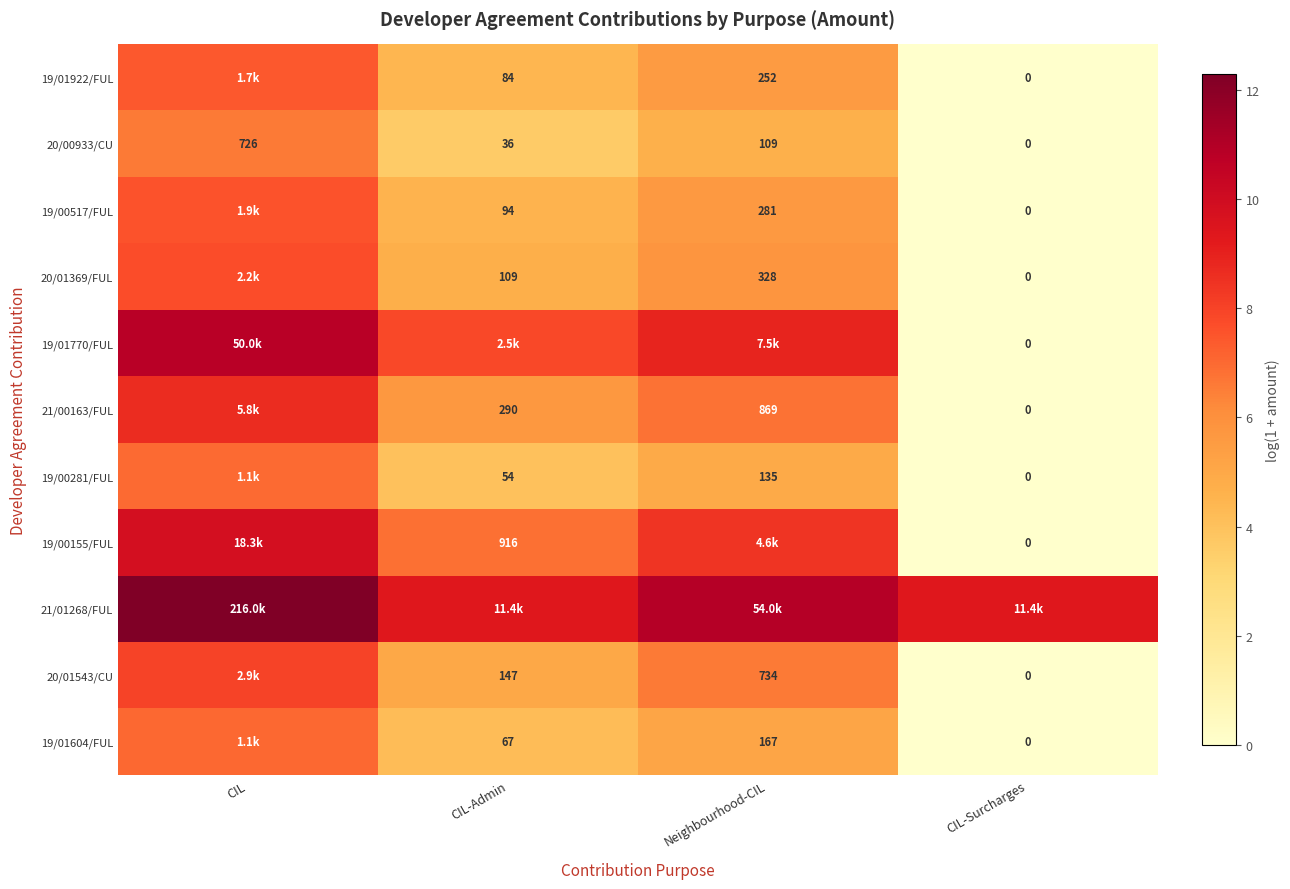

At how many categories does at least one series exceed 5?

4